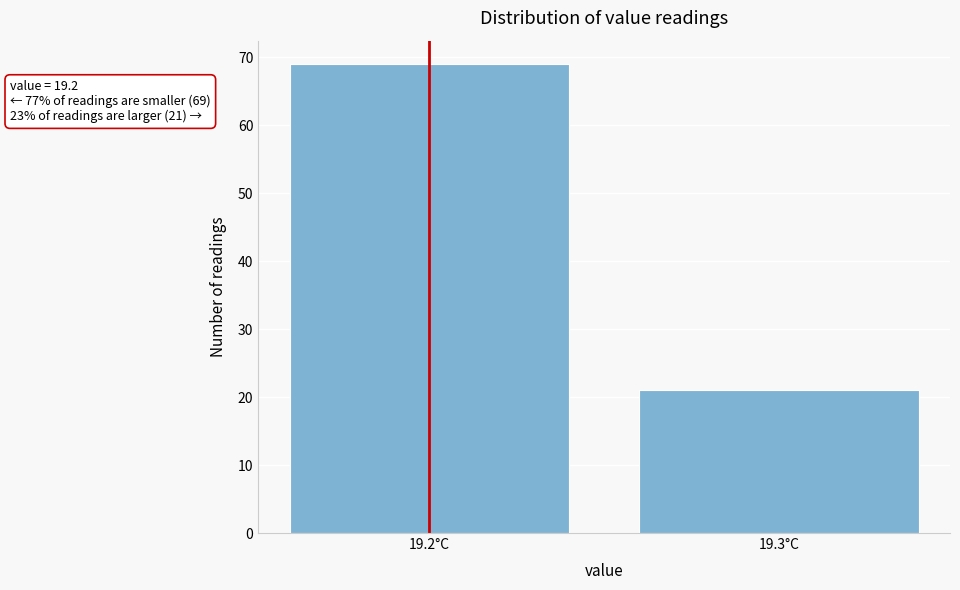

Reading right to left, transcribe all the data shown in this chart.

21	69